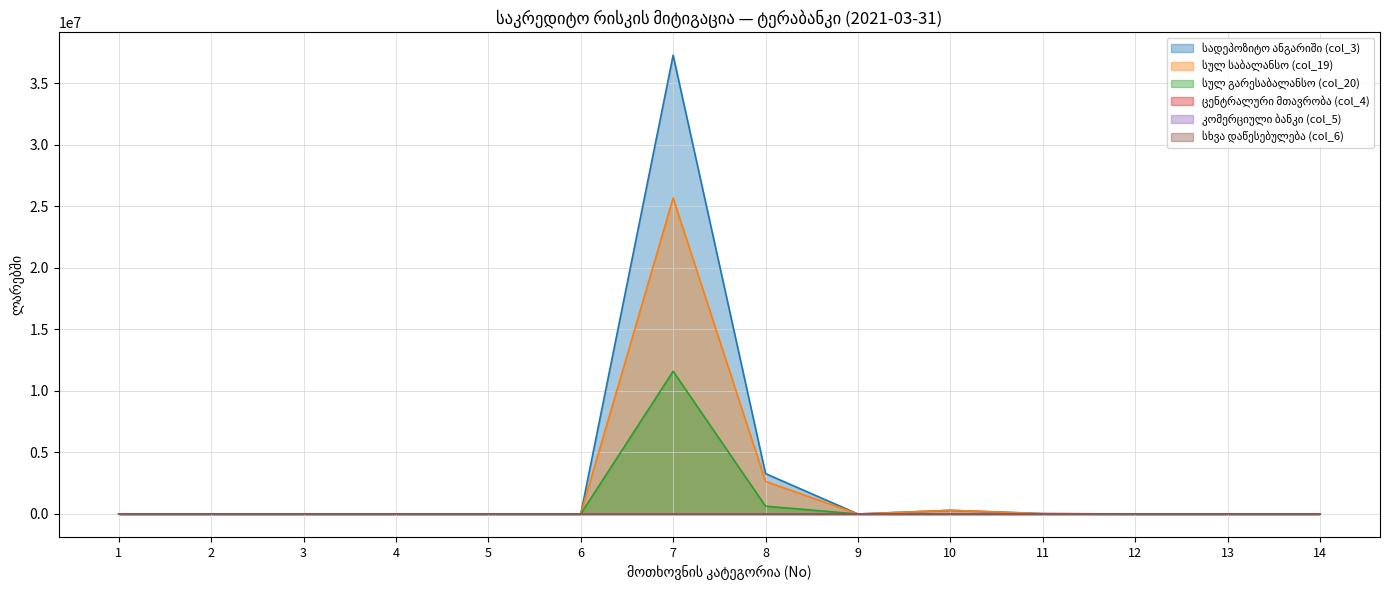

In სულ საბალანსო (col_19), how many points are lower than both neighbors (excluding endpoints)?

1